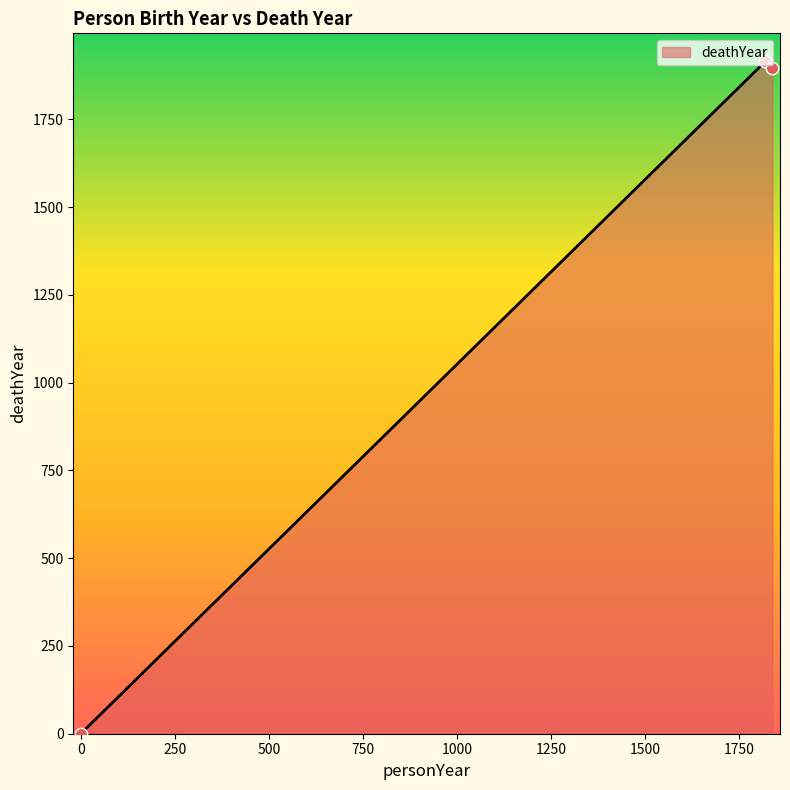

What is the difference between the second highest and minimum values?

1896